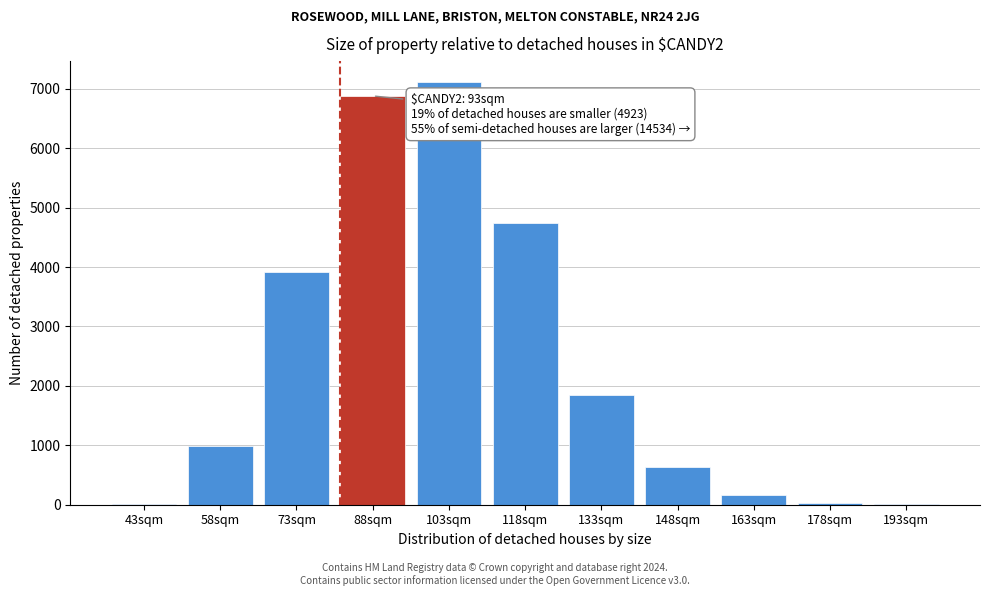

The value at 133sqm is 3121. True or false?

False